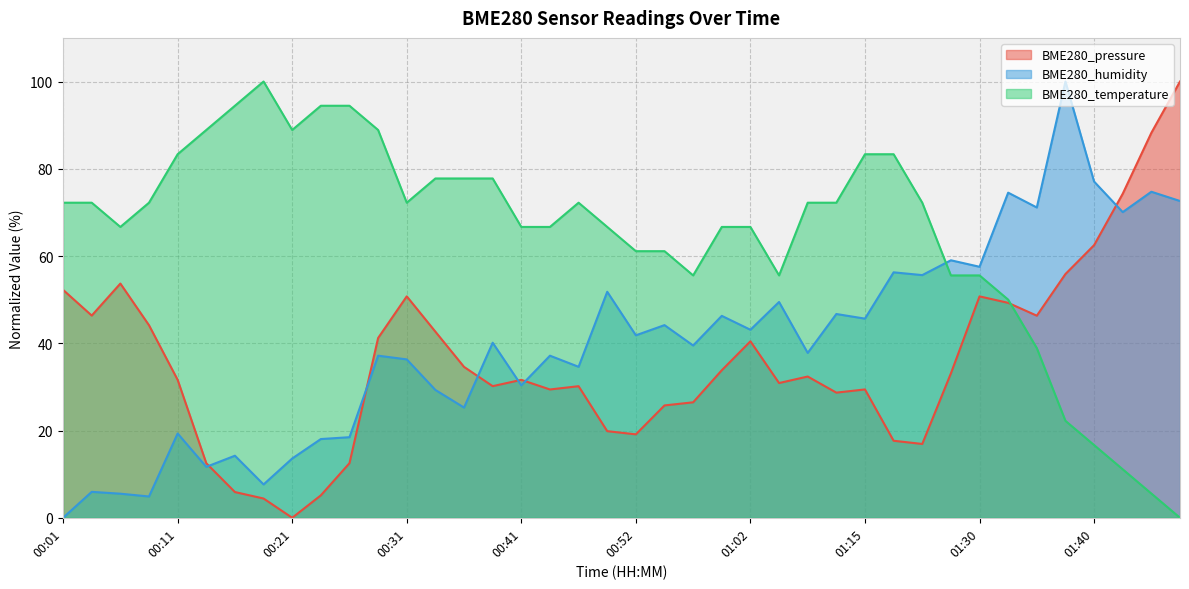

At 00:14, list the series in order from smallest to largest.

BME280_humidity, BME280_pressure, BME280_temperature